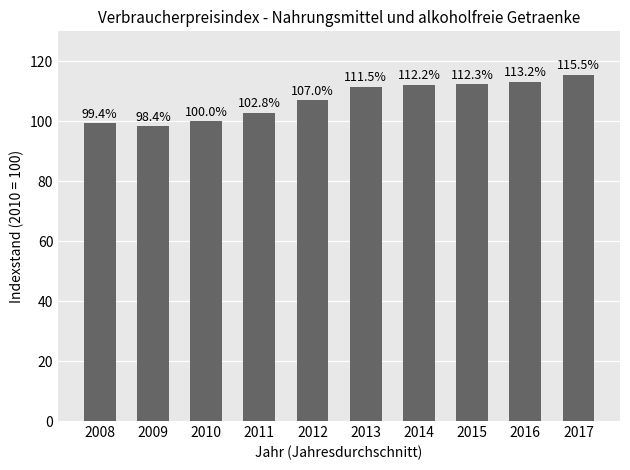

What is the value of the 8th bar from the left?

112.3